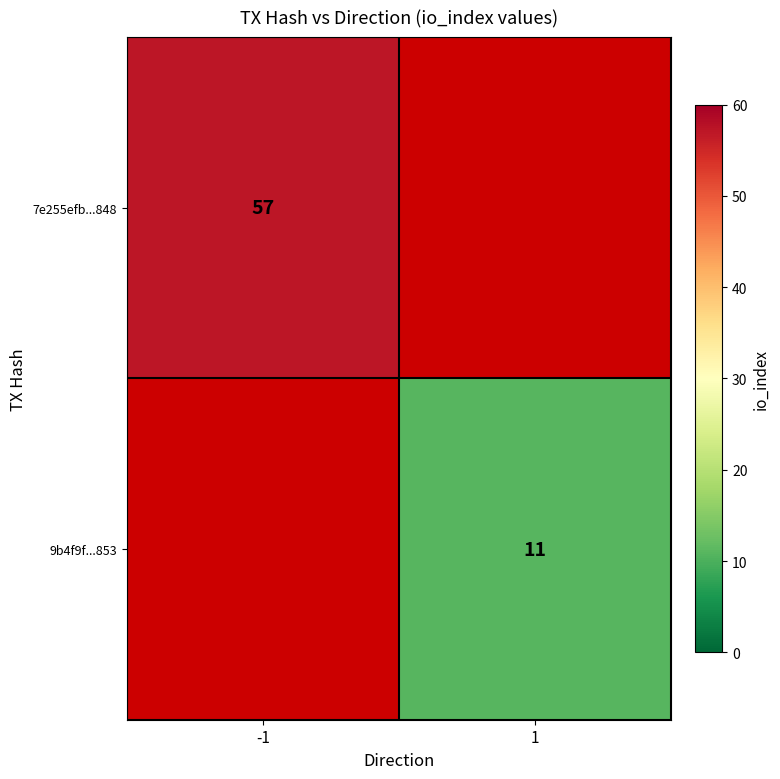

The 7e255efb...848 series shows 57 at -1. True or false?

True